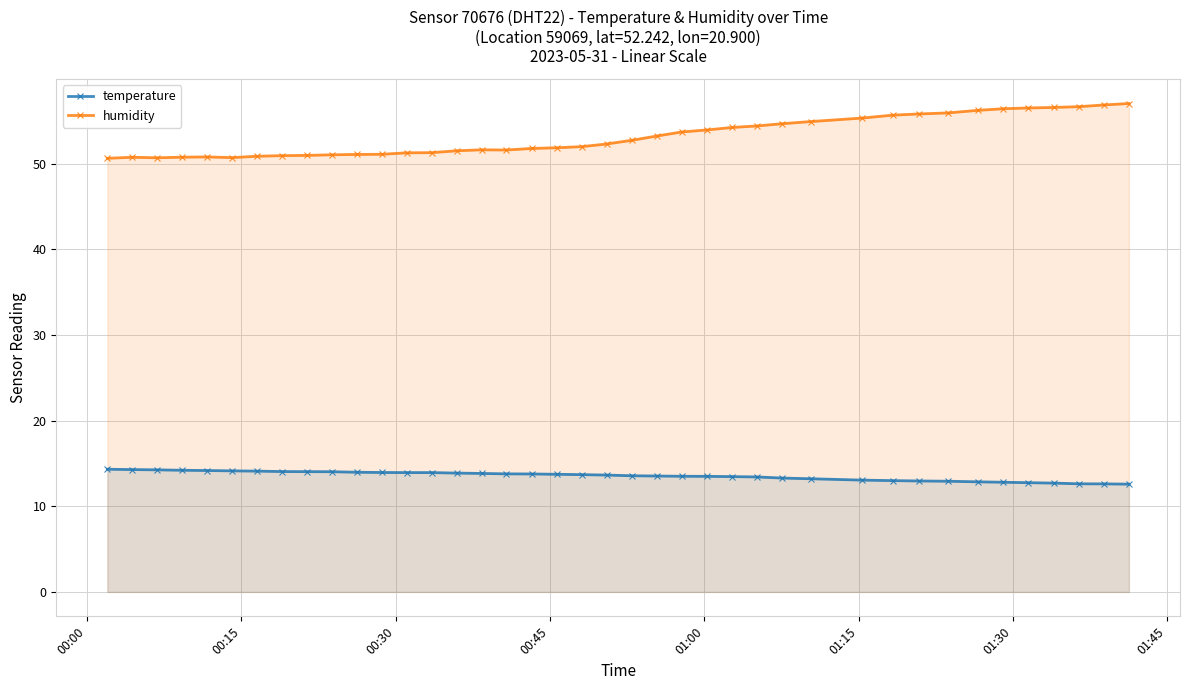

Does the chart have visible grid lines?

Yes